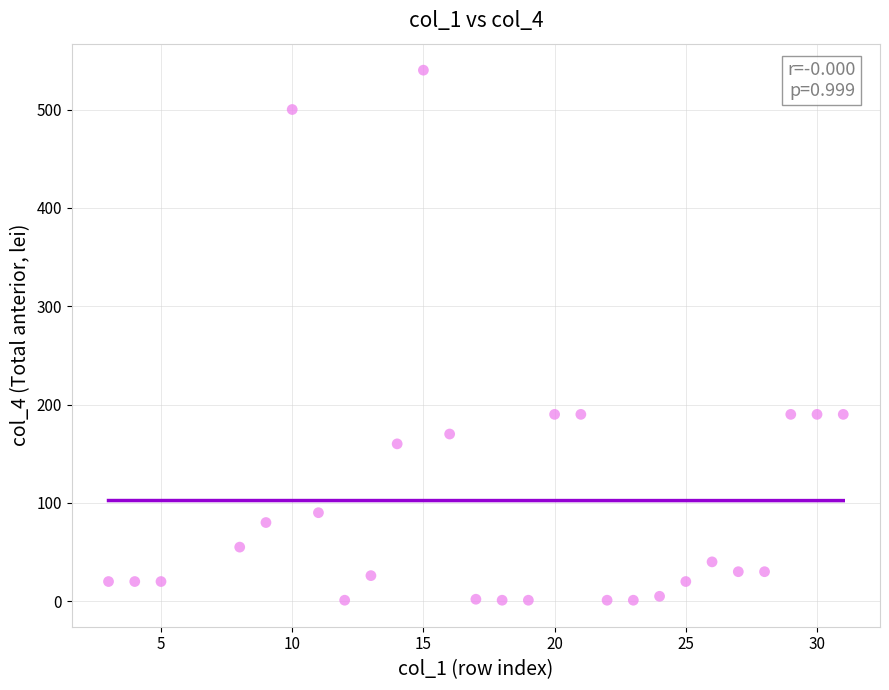

What is the range of X values (max minus min)?

28